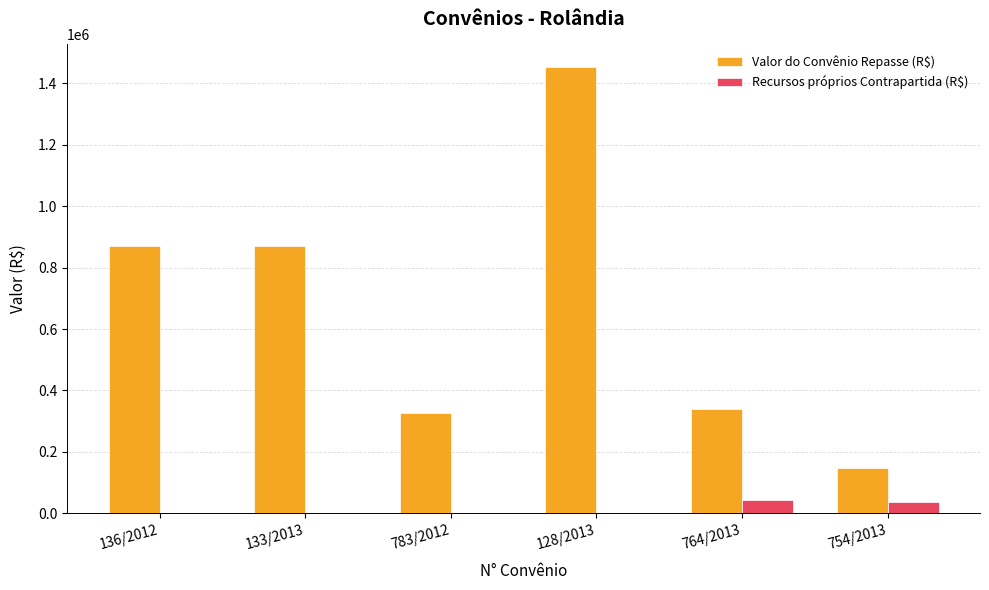

What is the total value across all series at 133/2013?

869456.4